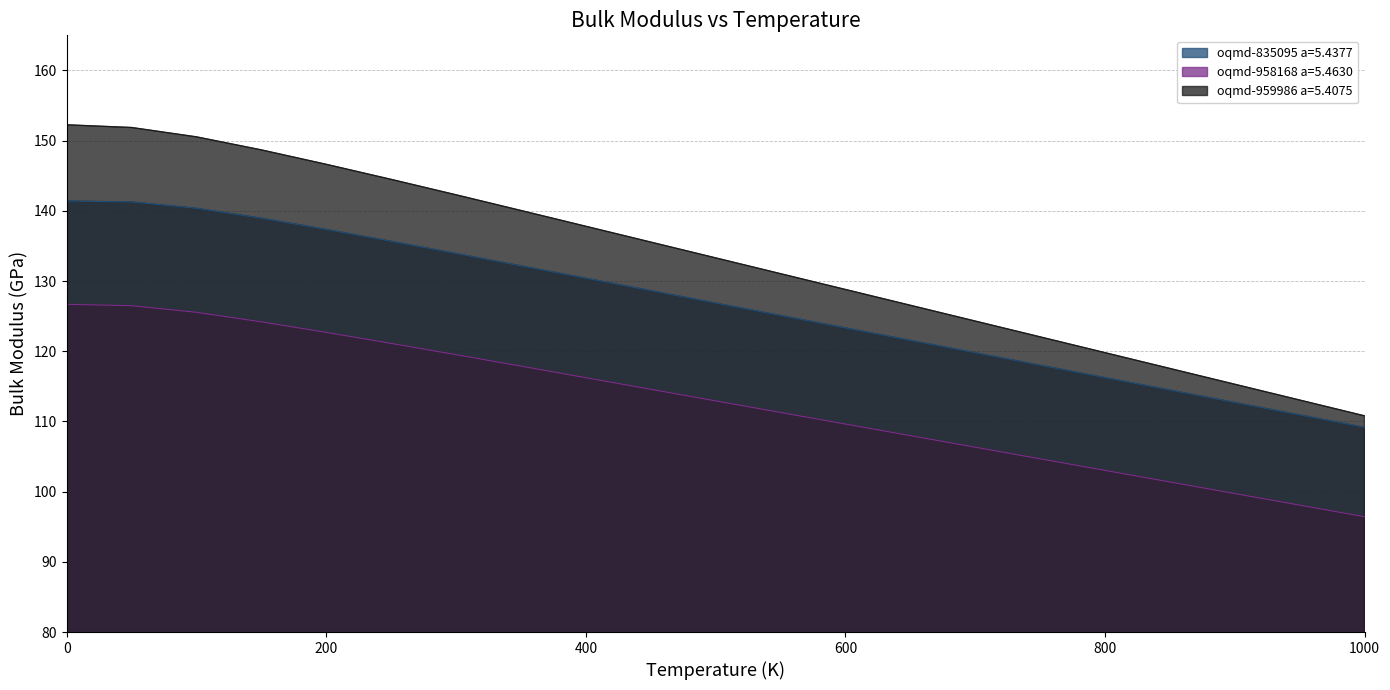

What is the sum of all oqmd-958168 a=5.4630 values?

2366.4